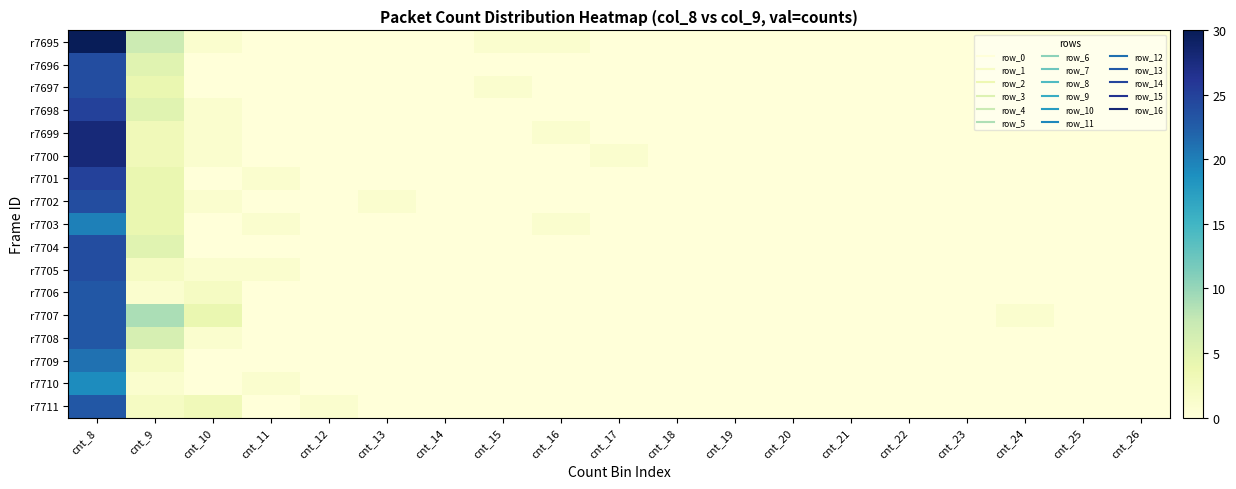

Which has a higher value, cnt_8 or cnt_11?

cnt_8